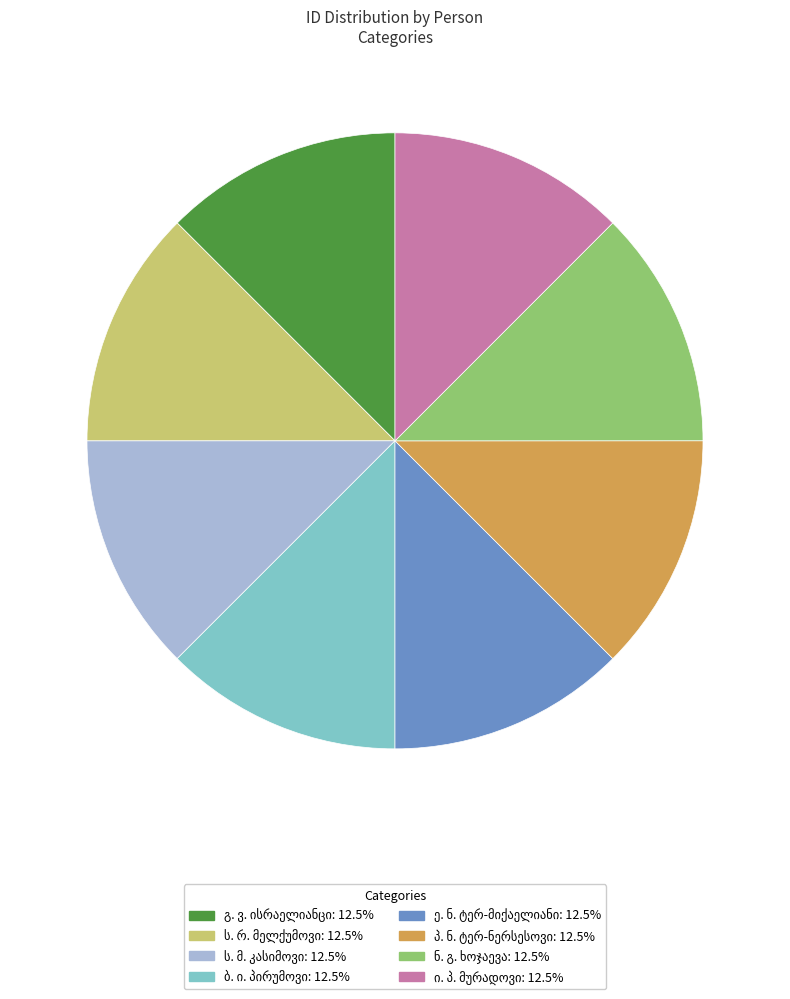

Is there any slice that represents more than half of the pie?

No